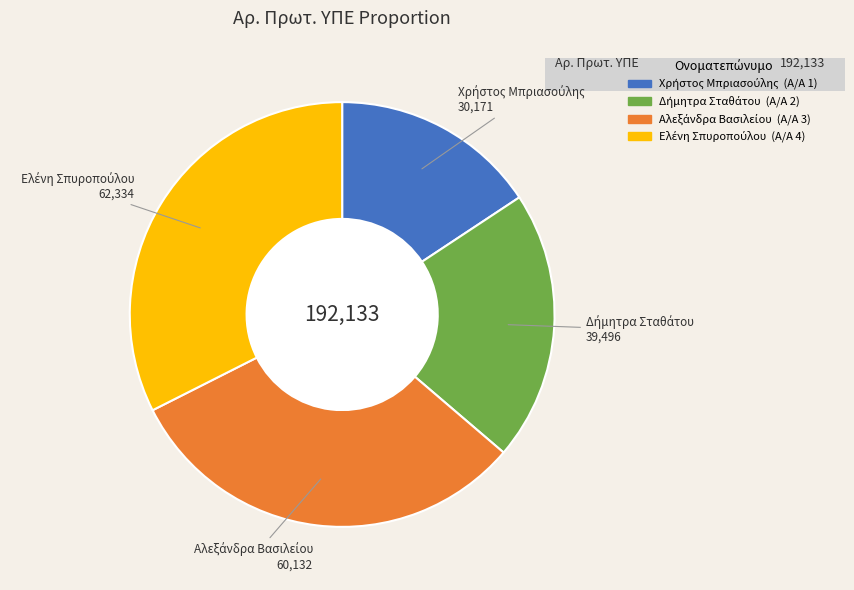

Is there any slice that represents more than half of the pie?

No